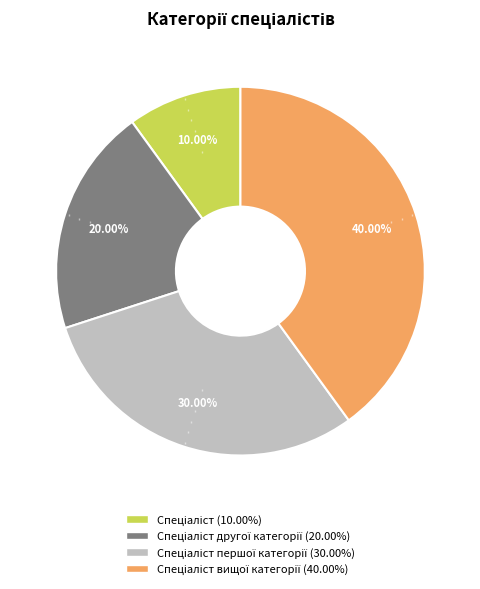

To the nearest percent, what is the average slice percentage?

25%